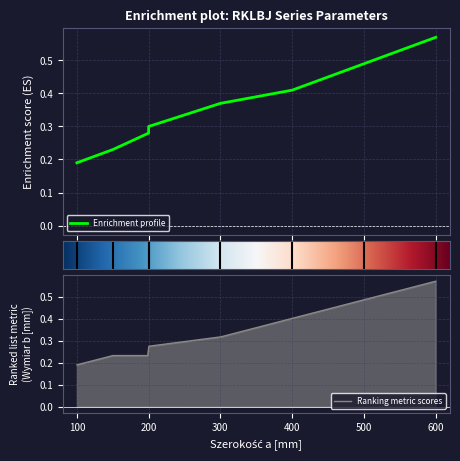

Which category has the lowest value across all series?

100